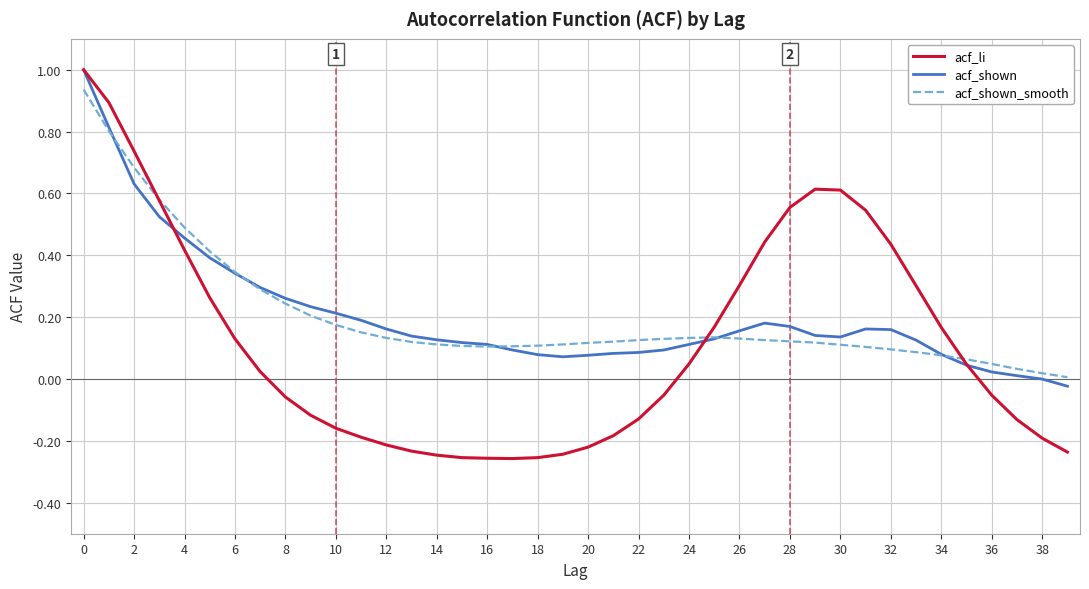

Which series has the largest range (max minus min)?

acf_li